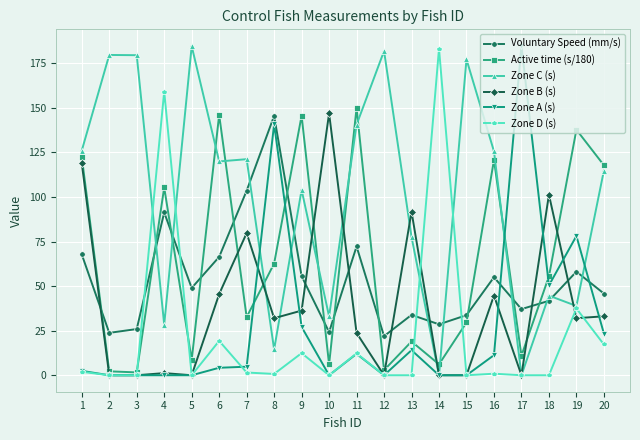

How many interior local valleys does the Voluntary Speed (mm/s) series have?

6